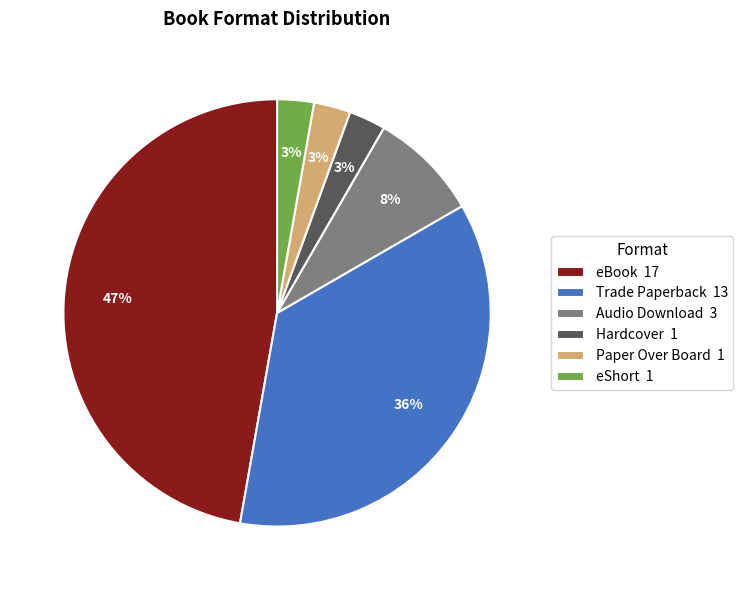

Is it true that Trade Paperback is 36% of the pie?

True